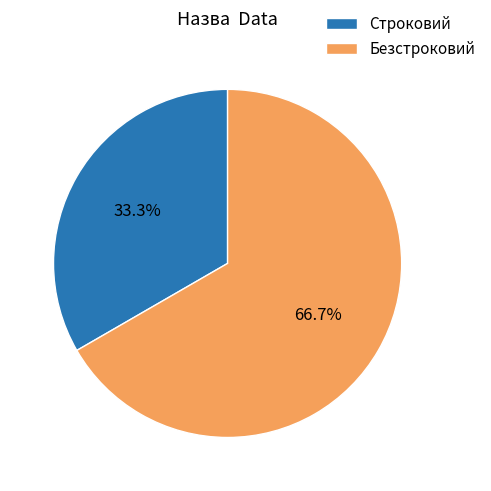

Combined, what portion of the pie is Безстроковий and Строковий?

100.0%